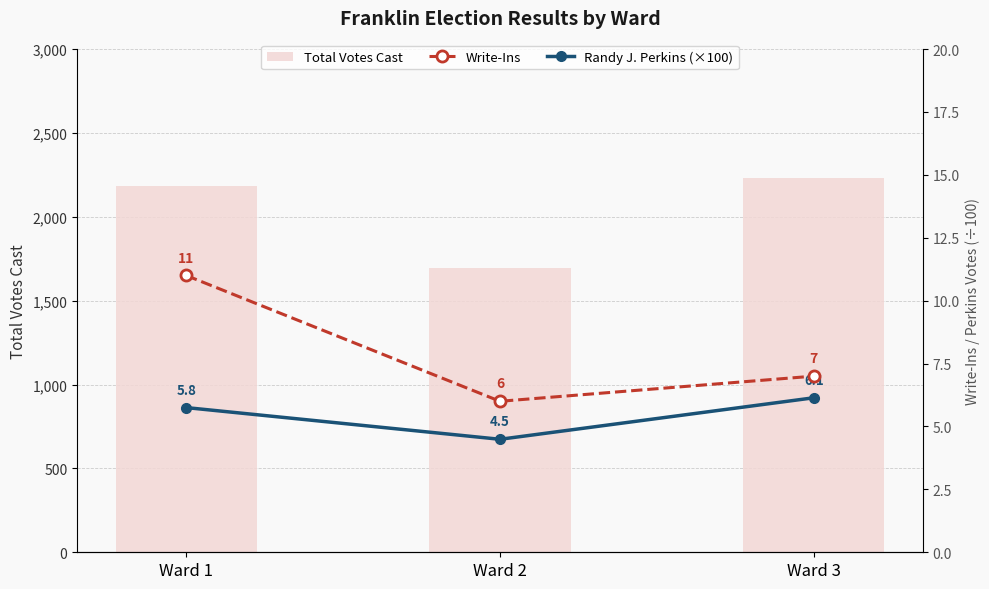

True or false: Write-Ins has a value of 4.3 at Ward 1.

False